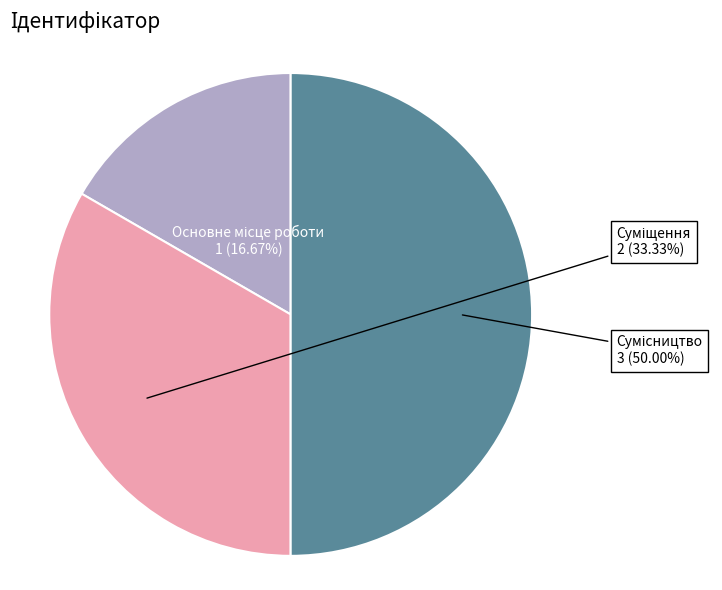

Which category has the biggest portion of the pie?

Сумісництво